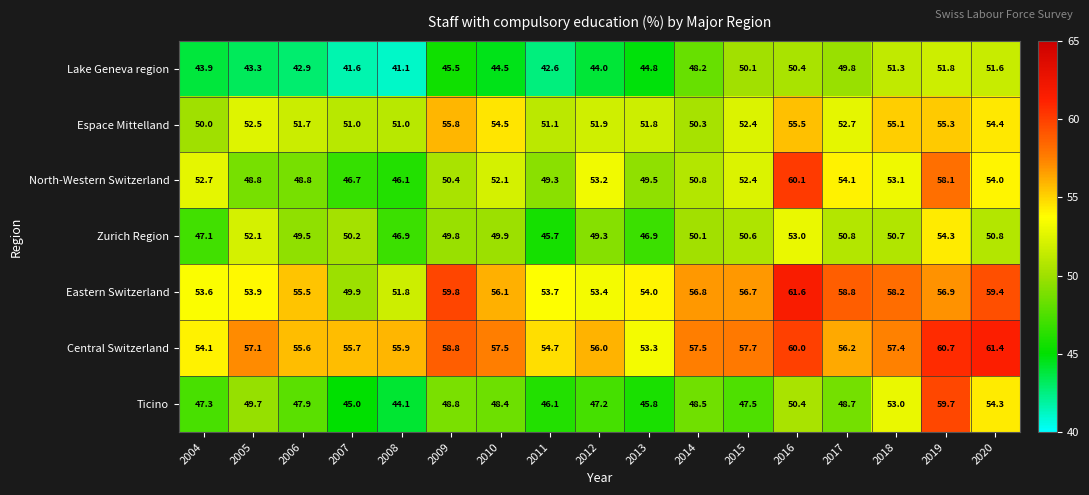

What is the smallest value displayed?

41.1